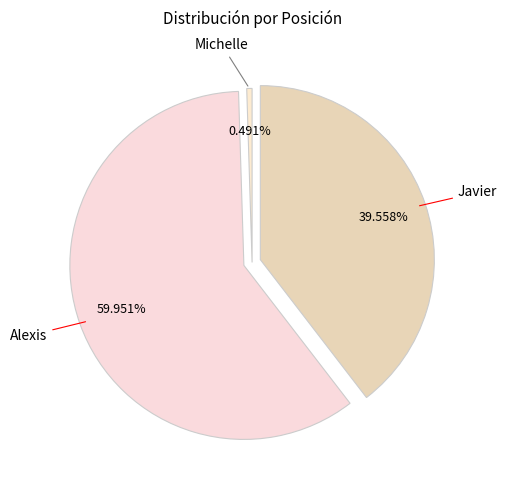

Which category has the smallest portion of the pie?

Michelle